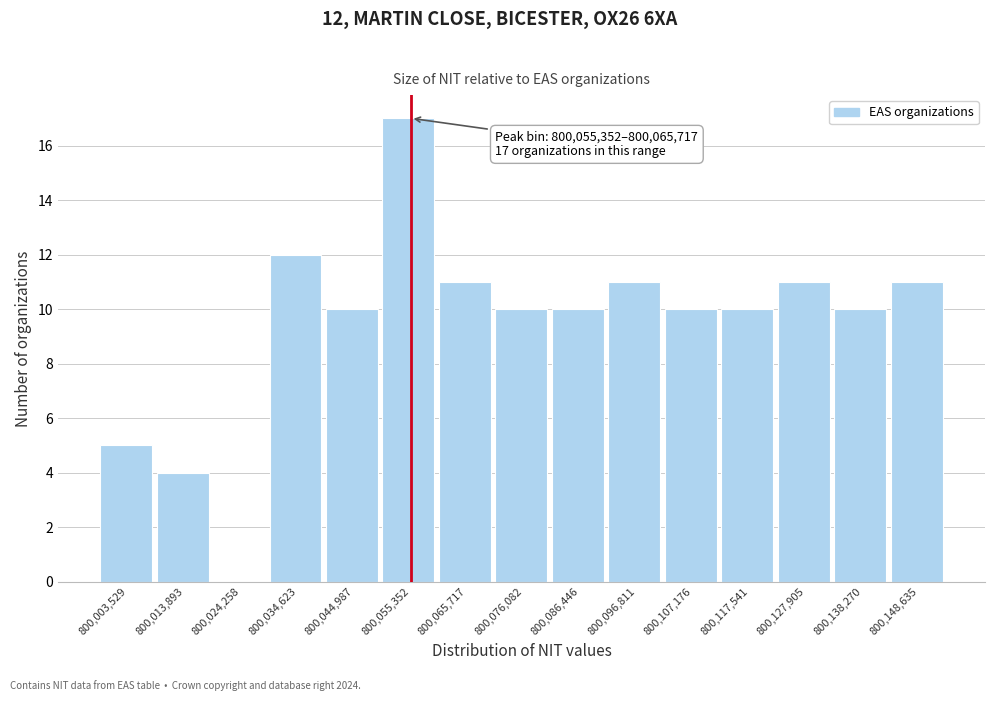

Reading left to right, extract all data points from this chart.

800,003,529=5	800,013,893=4	800,024,258=0	800,034,623=12	800,044,987=10	800,055,352=17	800,065,717=11	800,076,082=10	800,086,446=10	800,096,811=11	800,107,176=10	800,117,541=10	800,127,905=11	800,138,270=10	800,148,635=11